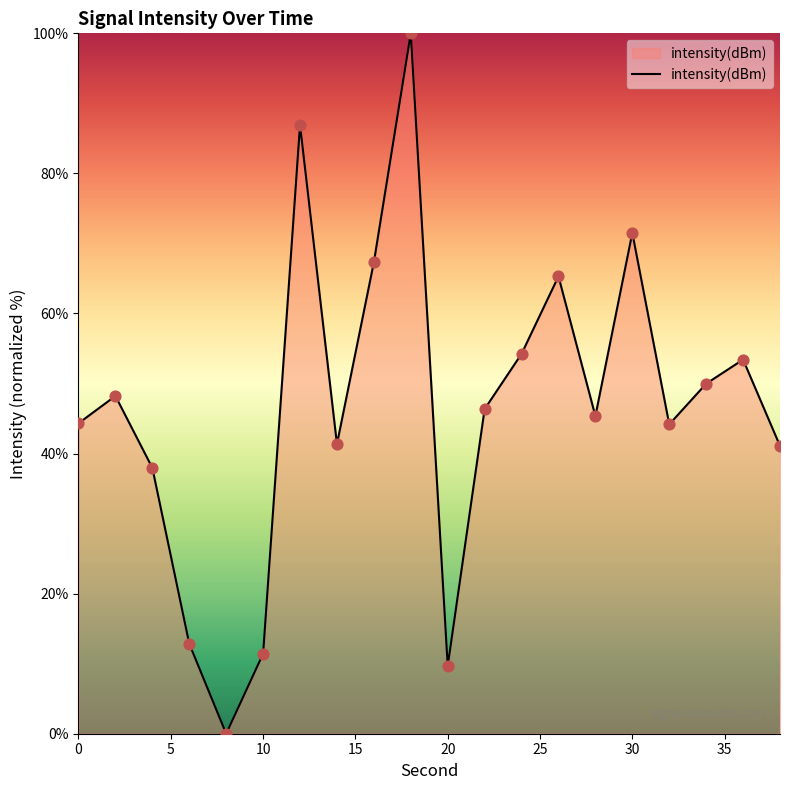

What is the greatest value displayed?

100.0